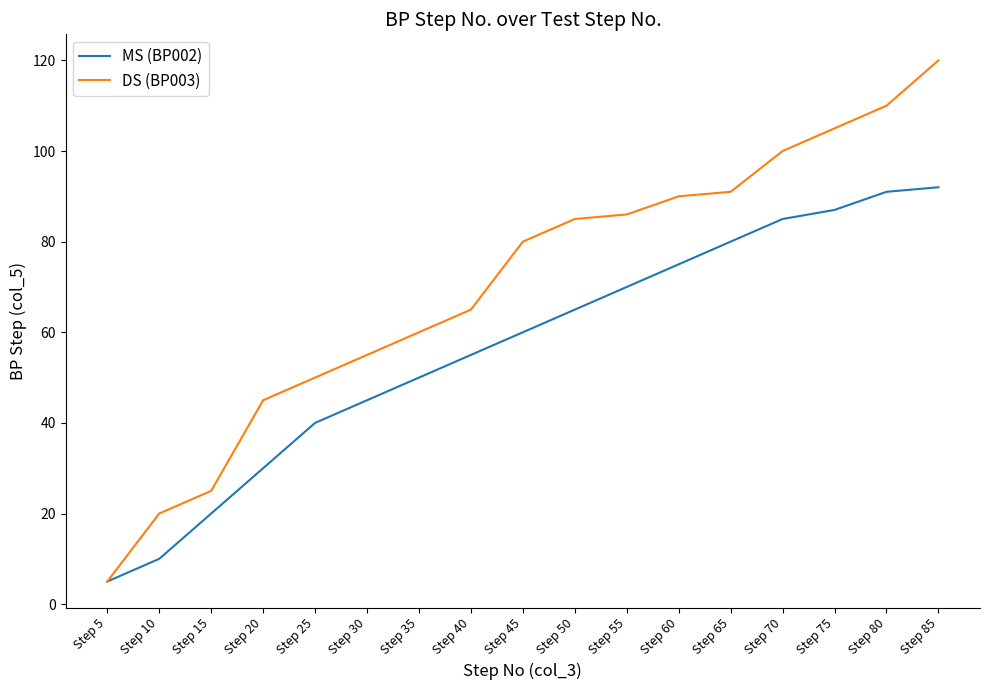

What is the spread (max minus min) of values at Step 40?

10